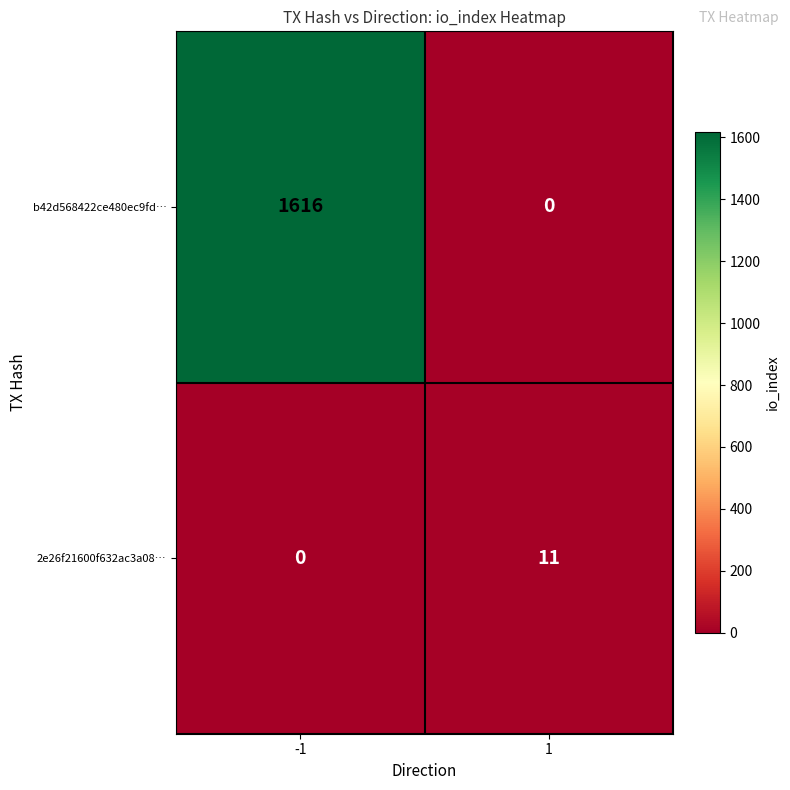

At how many categories does at least one series exceed 1429?

1